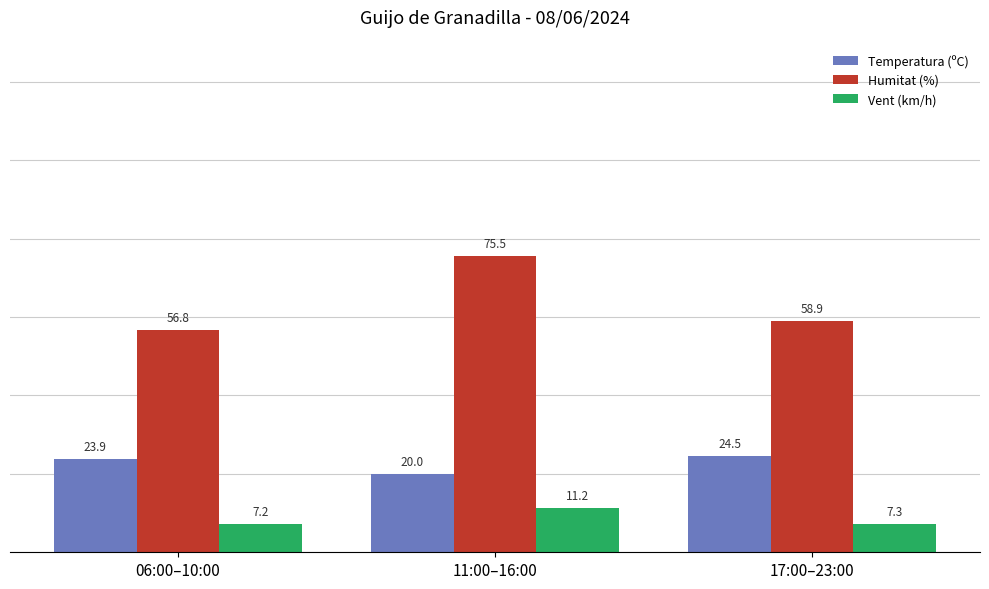

How many bars are there in total?

9